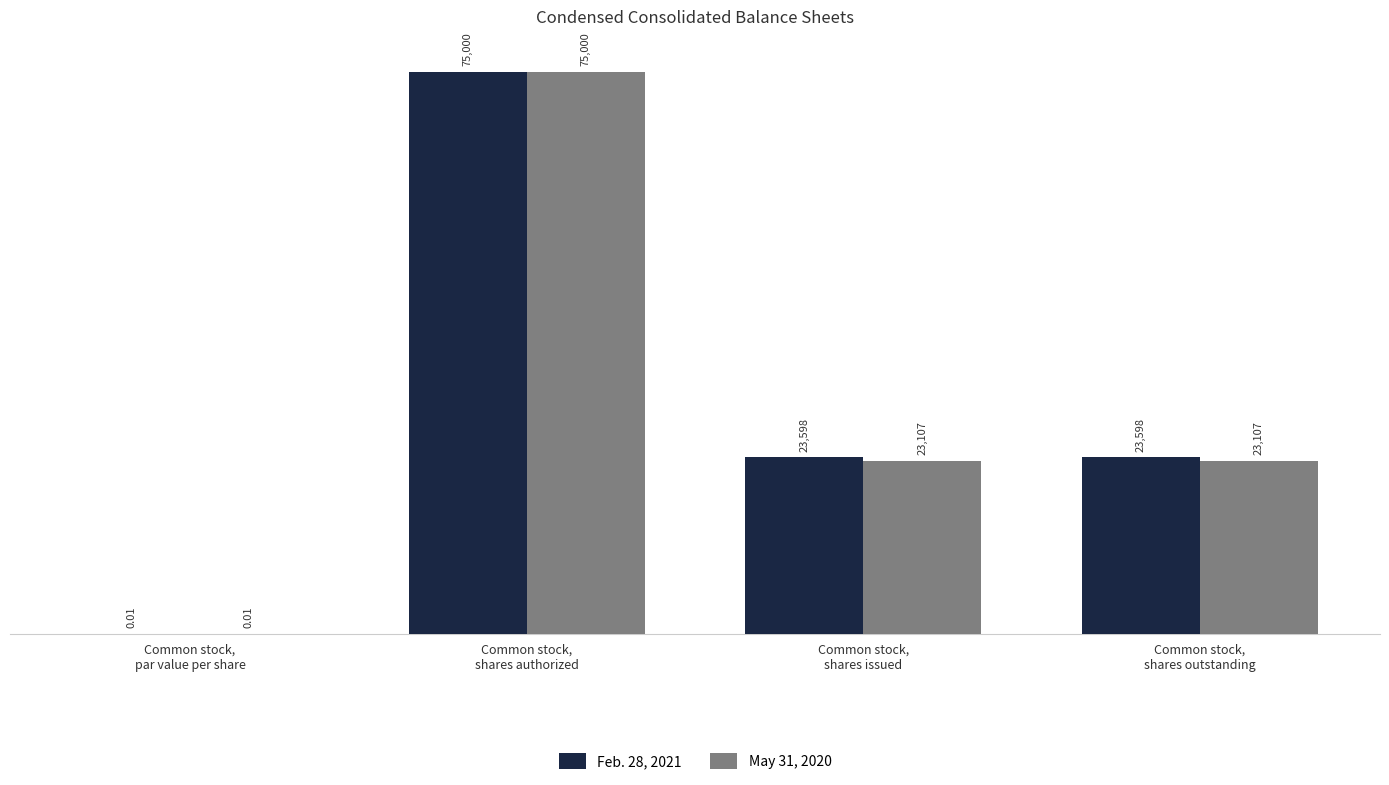

Which series has the largest total across all categories?

Feb. 28, 2021